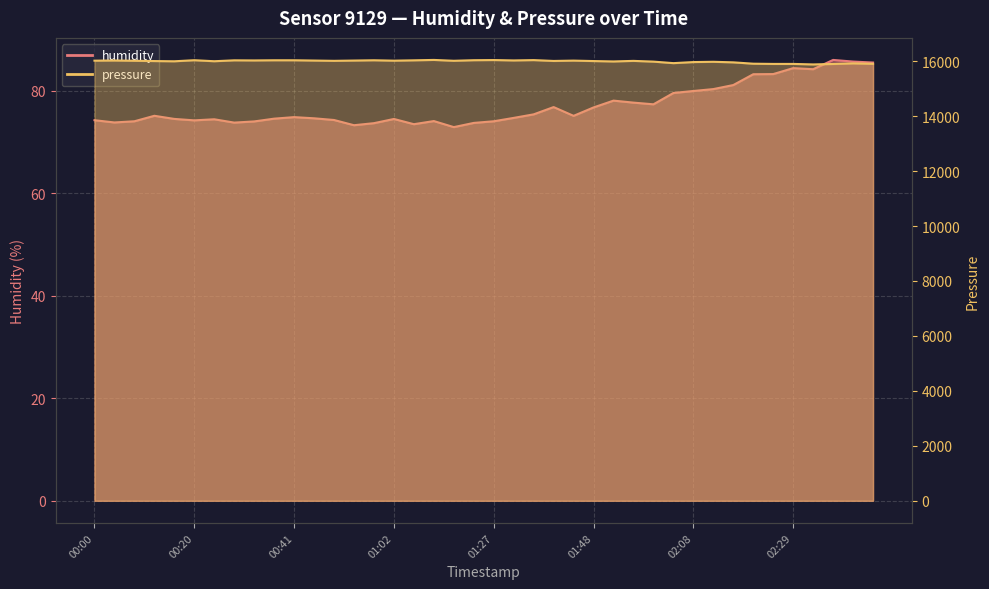

Which series changed the most between 01:44 and 02:00?

pressure